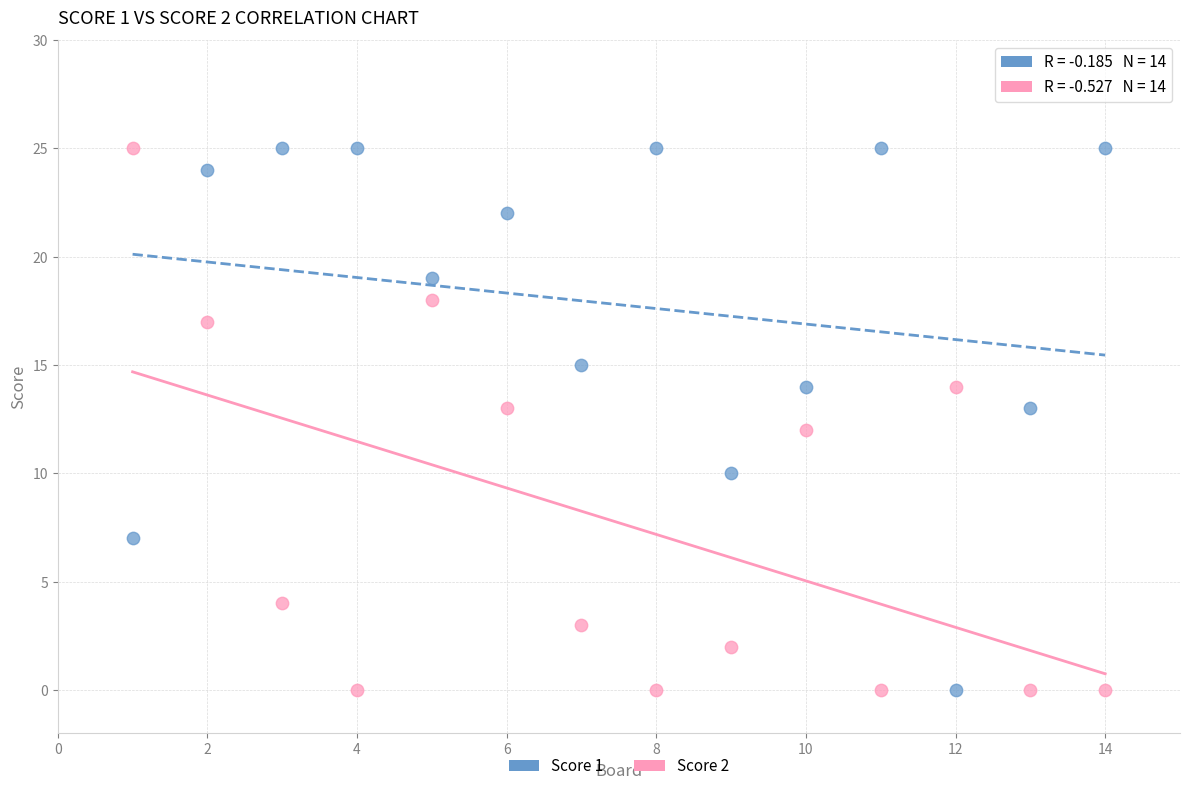

What is the X range (max minus min) for the scatter plot?

13